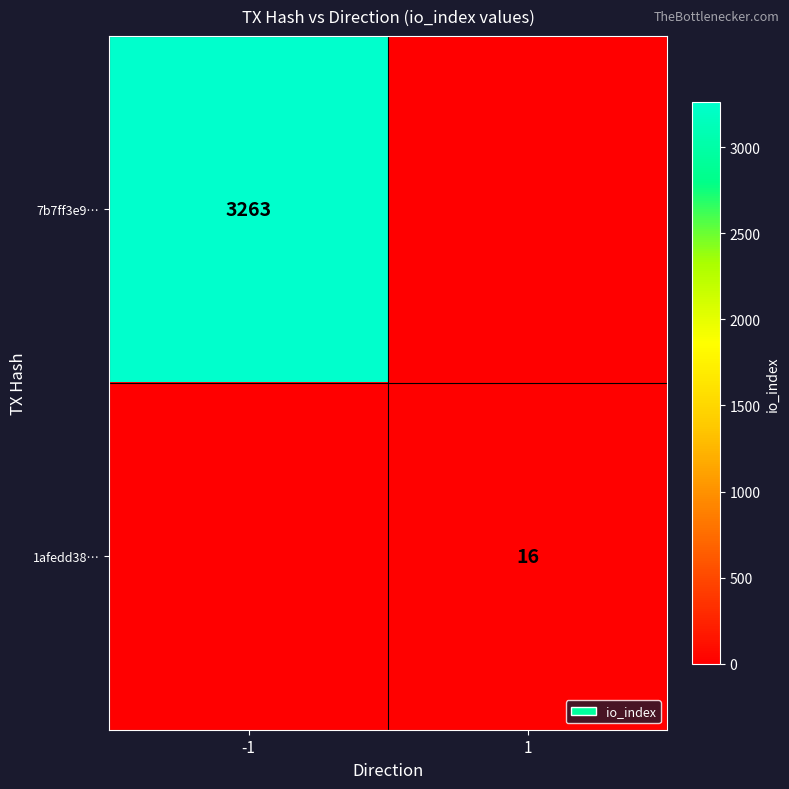

Count the number of categories in the chart.

2